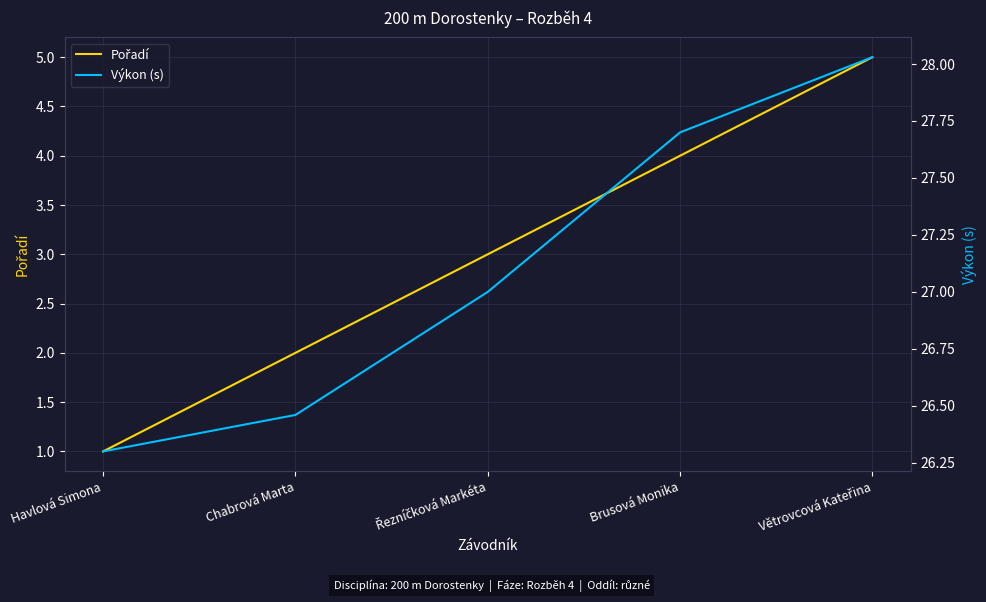

How many values in the Pořadí series are below 3?

2